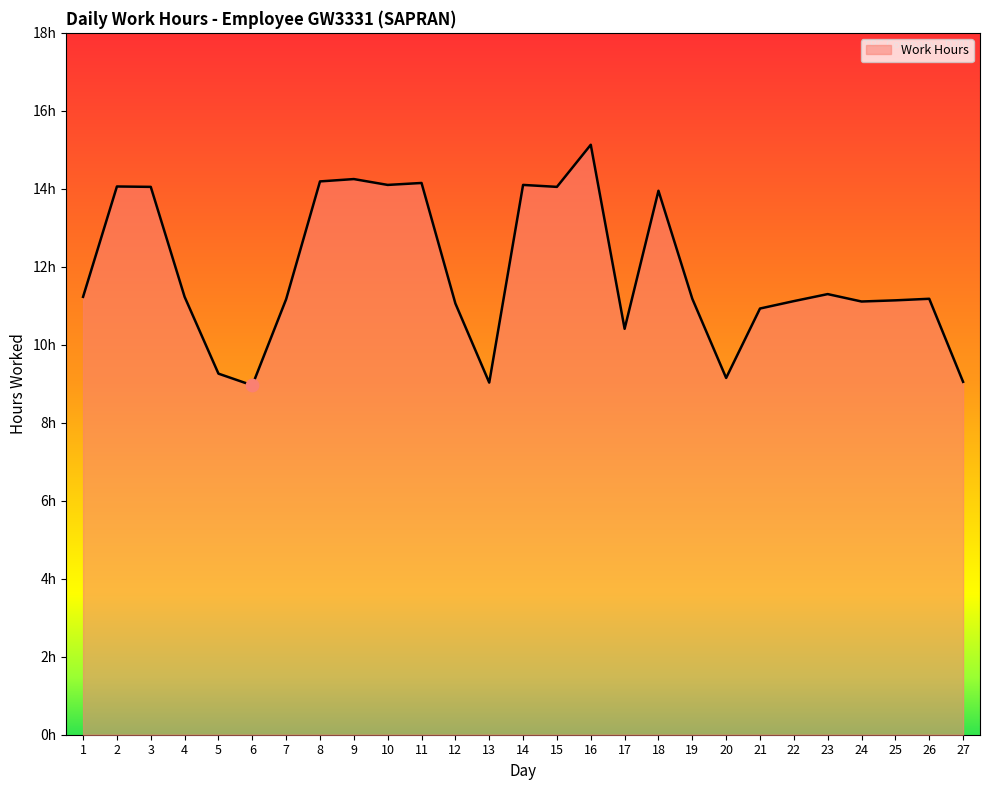

Approximately how many times larger is the value at 24 compared to 11?

0.8